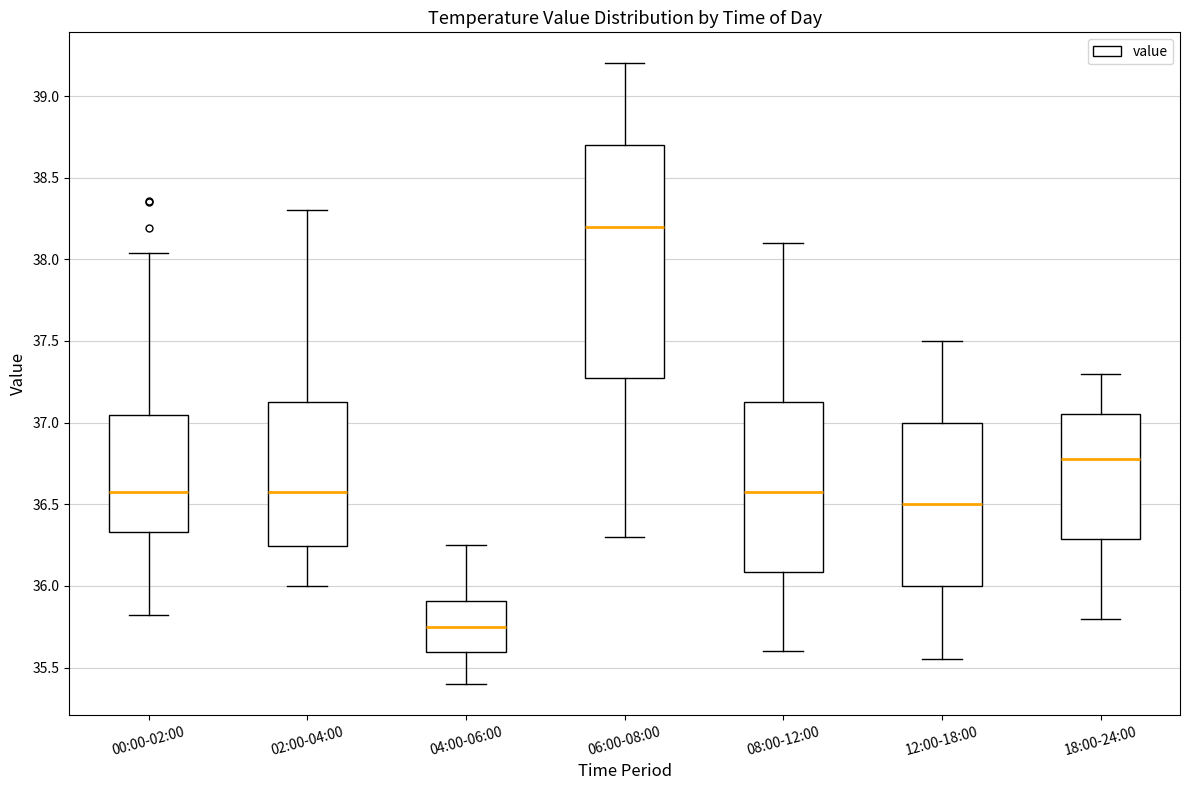

Reading left to right, read every box against the y-axis: the position of its median line, the range the box covers, and the ends of its whiskers. The values are not printed on the chart, so give them approximately, as read against the axis.

00:00-02:00: median 36.60, box 36.35 to 37.05, whiskers 35.80 to 38.05
02:00-04:00: median 36.60, box 36.25 to 37.15, whiskers 36.00 to 38.30
04:00-06:00: median 35.75, box 35.60 to 35.90, whiskers 35.40 to 36.25
06:00-08:00: median 38.20, box 37.30 to 38.70, whiskers 36.30 to 39.20
08:00-12:00: median 36.60, box 36.10 to 37.15, whiskers 35.60 to 38.10
12:00-18:00: median 36.50, box 36.00 to 37.00, whiskers 35.55 to 37.50
18:00-24:00: median 36.80, box 36.30 to 37.05, whiskers 35.80 to 37.30